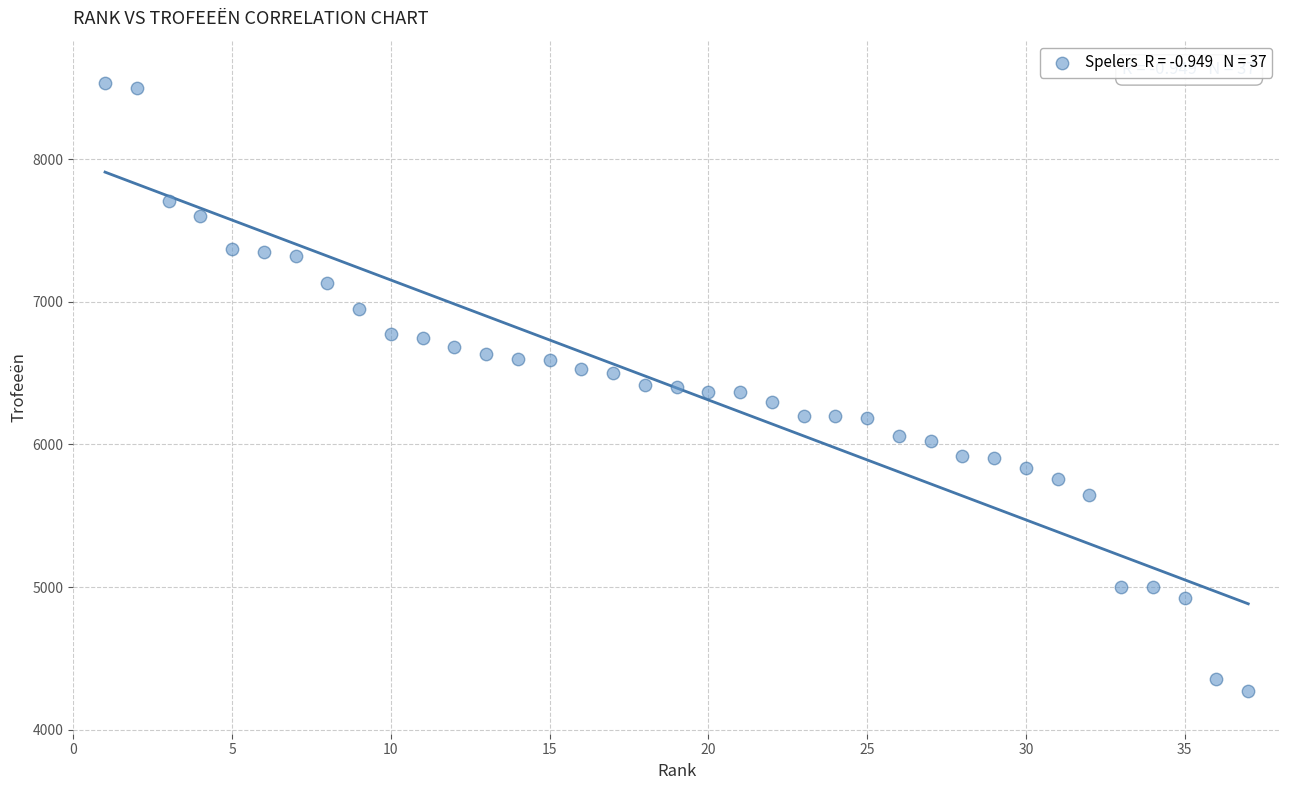

What is the range of Y values (max minus min)?

4257